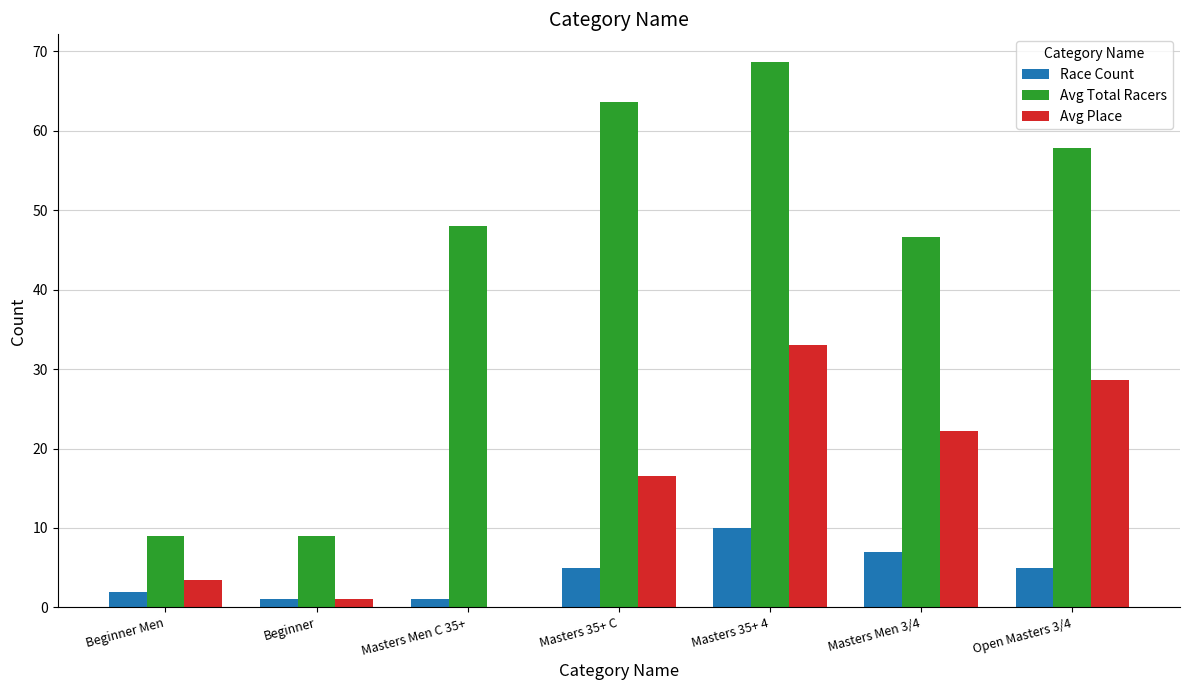

Which series has the largest total across all categories?

Avg Total Racers